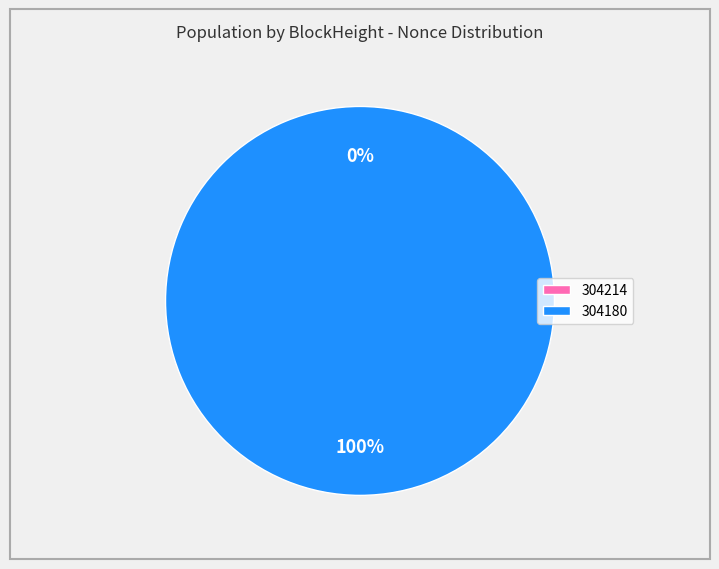

What percentage do 304214 and 304180 together represent?

100.0%